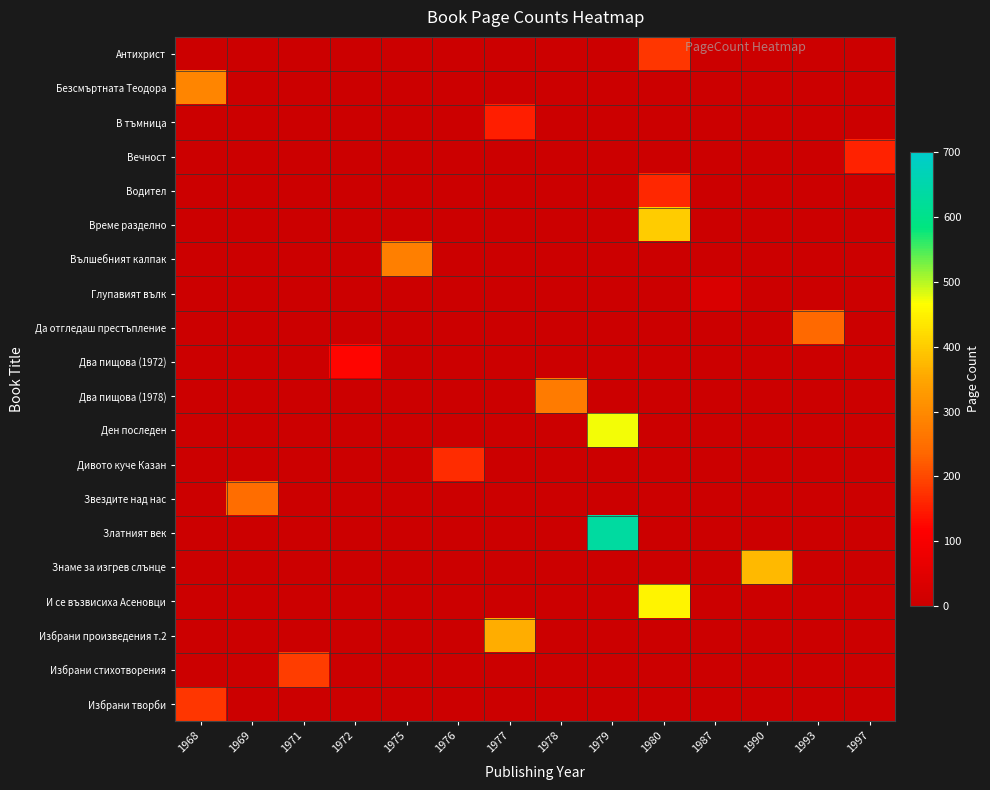

How many distinct data groups are displayed?

20